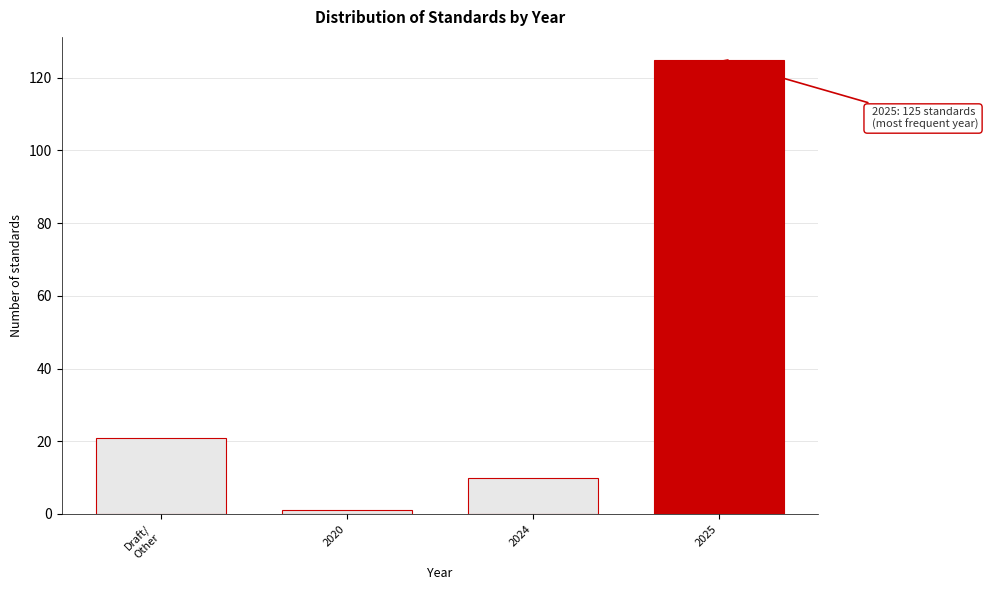

Reading left to right, list all the values displayed in this chart.

21	1	10	125